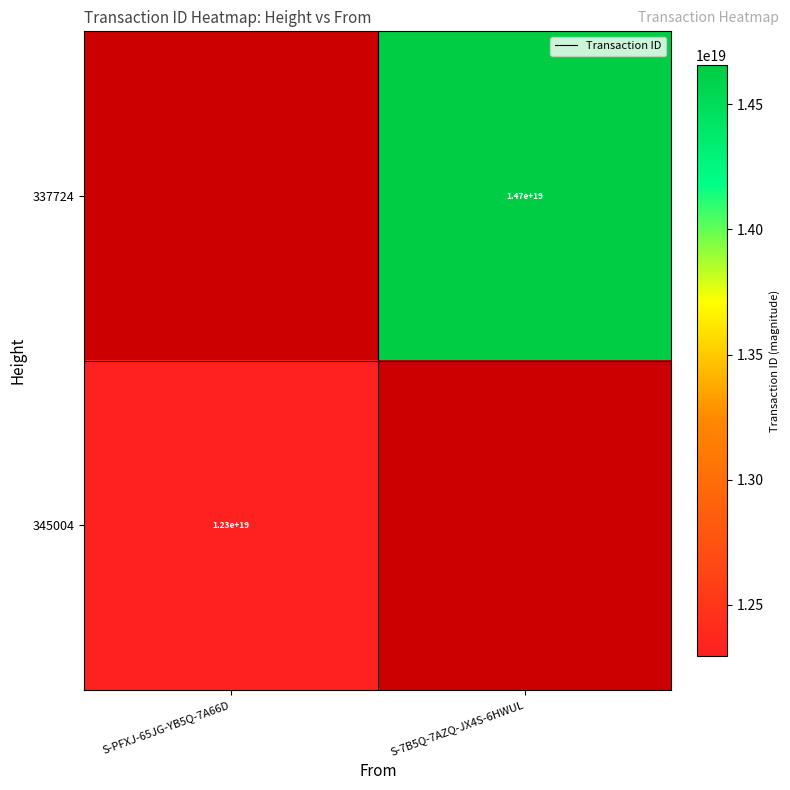

True or false: 345004 has a value of 12300000000000000000 at S-PFXJ-65JG-YB5Q-7A66D.

True